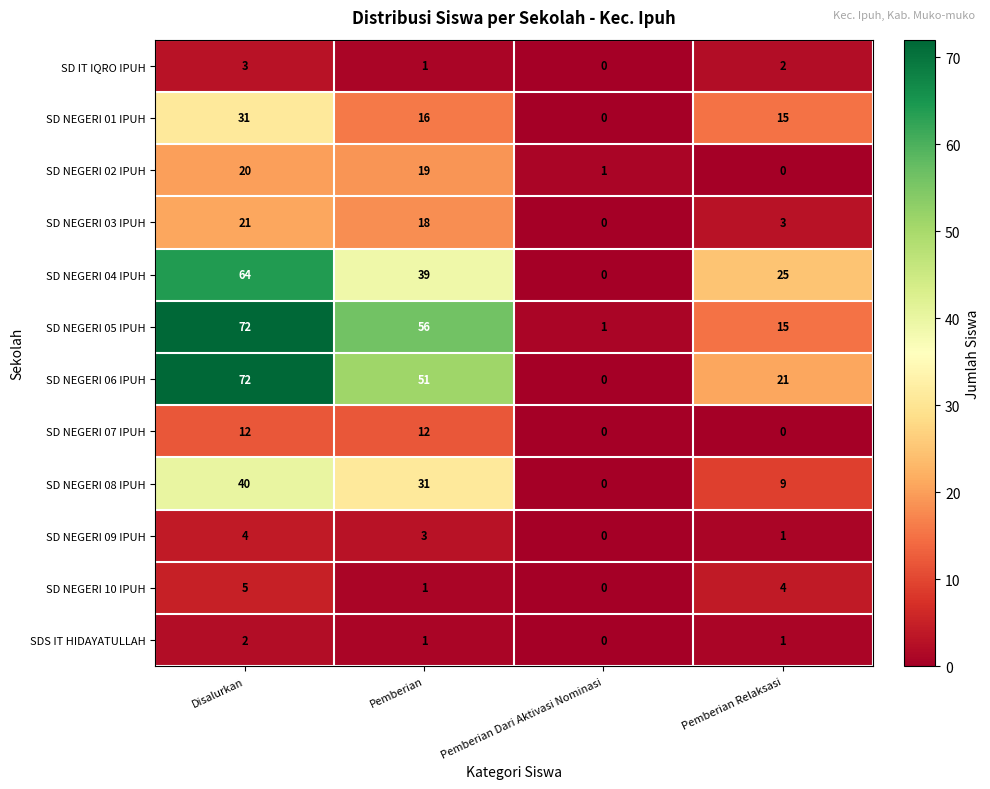

At which label does SD NEGERI 03 IPUH first exceed 18?

Disalurkan